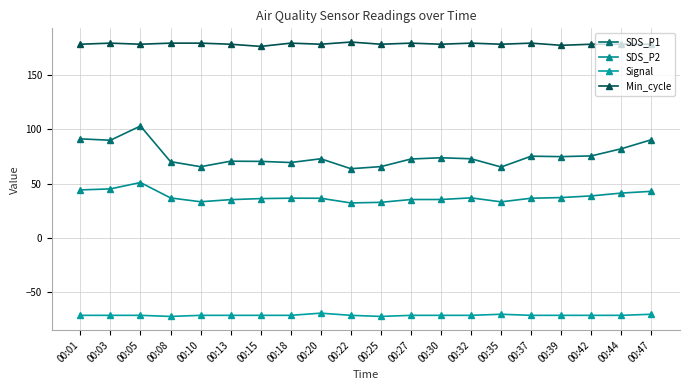

What is the difference between the second highest and second lowest values in the Min_cycle series?

2.0